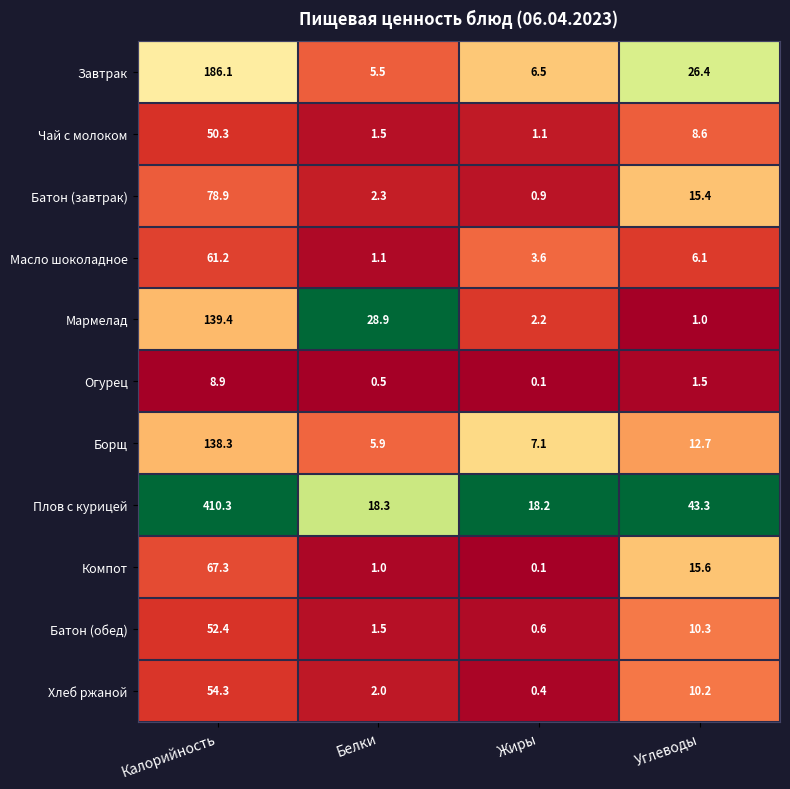

How many series are shown in this chart?

11